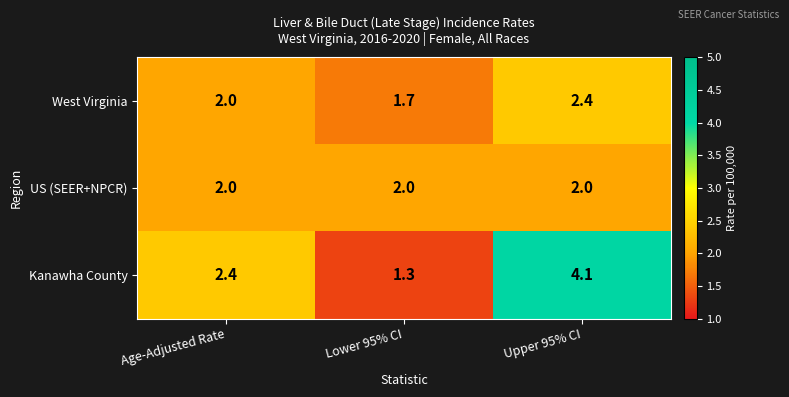

Reading right to left, list all the values displayed in this chart.

West Virginia: Upper 95% CI=2.4	Lower 95% CI=1.7	Age-Adjusted Rate=2.0
US (SEER+NPCR): Upper 95% CI=2.0	Lower 95% CI=2.0	Age-Adjusted Rate=2.0
Kanawha County: Upper 95% CI=4.1	Lower 95% CI=1.3	Age-Adjusted Rate=2.4